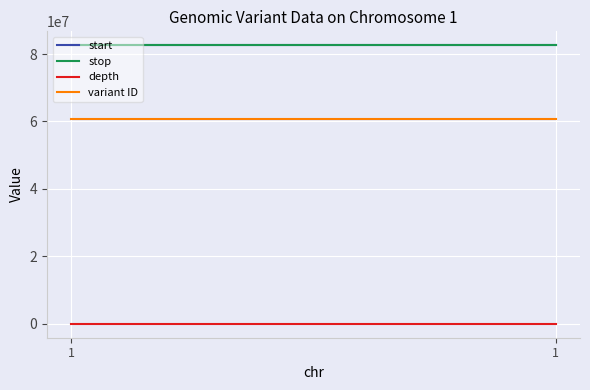

The depth series shows 5 at 1. True or false?

True